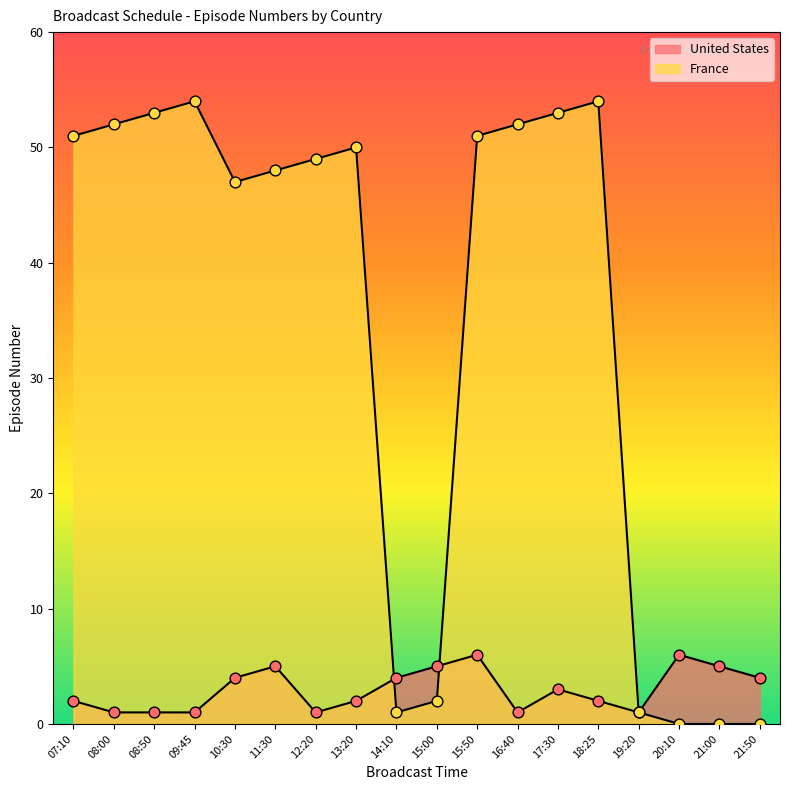

At which category is the sum across all series the highest?

15:50